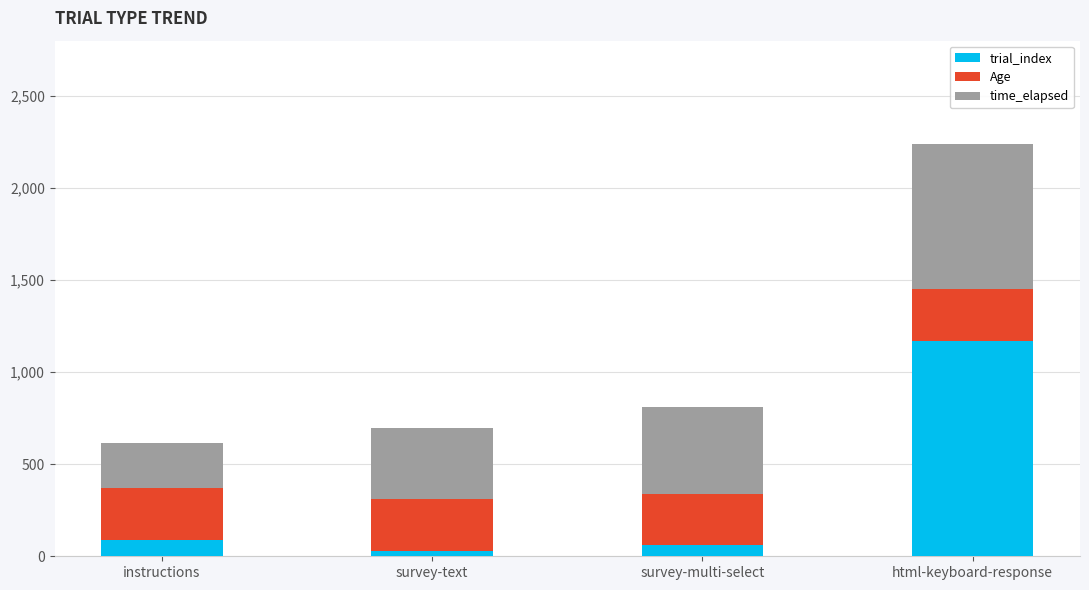

Are the bars grouped side by side (vs. stacked)?

No